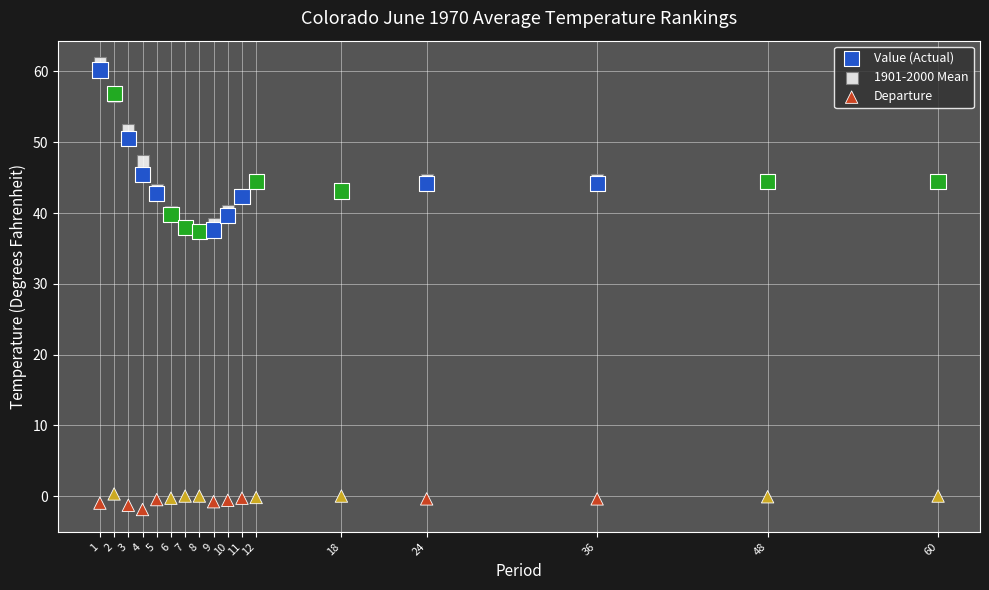

In the Value (Actual) series, what Y value is closest to 48?

50.5